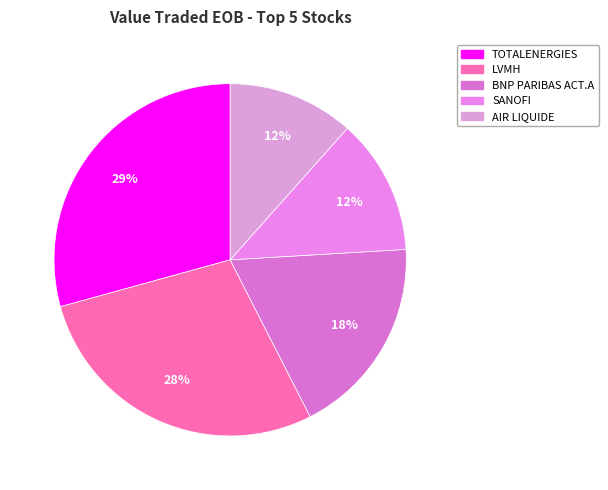

To the nearest percent, what is the combined percentage of SANOFI and BNP PARIBAS ACT.A?

31%